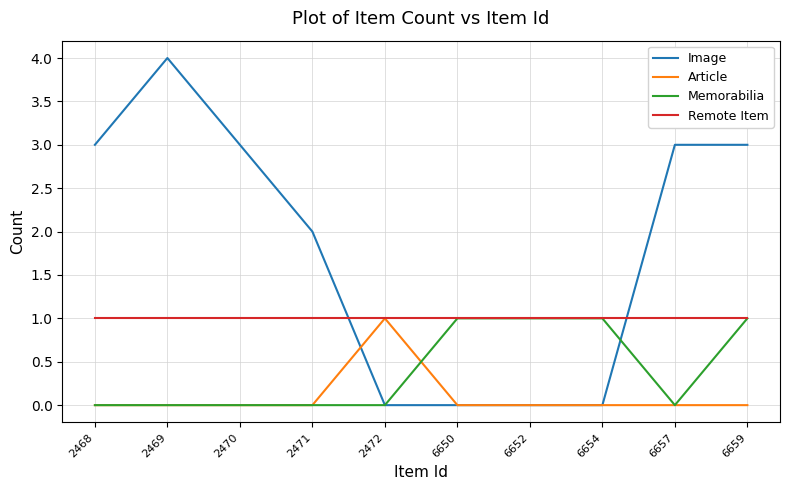

Reading right to left, transcribe all the data shown in this chart.

Image: 6659=3	6657=3	6654=0	6652=0	6650=0	2472=0	2471=2	2470=3	2469=4	2468=3
Article: 6659=0	6657=0	6654=0	6652=0	6650=0	2472=1	2471=0	2470=0	2469=0	2468=0
Memorabilia: 6659=1	6657=0	6654=1	6652=1	6650=1	2472=0	2471=0	2470=0	2469=0	2468=0
Remote Item: 6659=1	6657=1	6654=1	6652=1	6650=1	2472=1	2471=1	2470=1	2469=1	2468=1